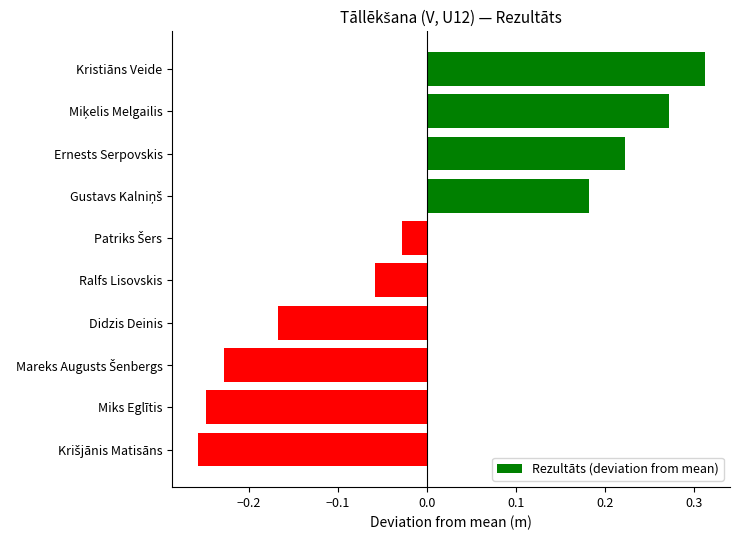

How many bars are there in total?

10